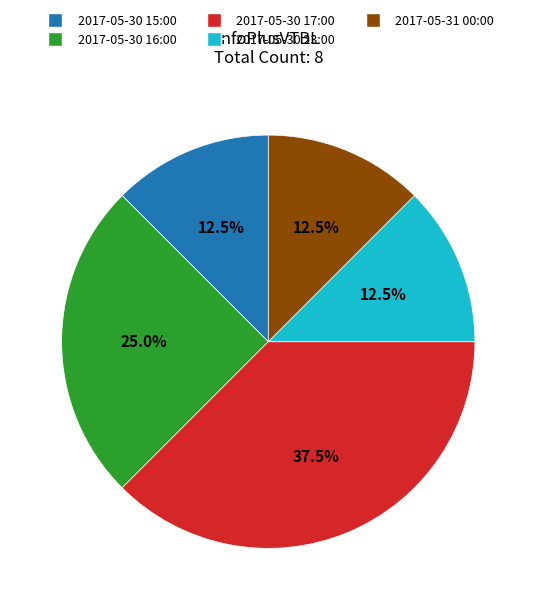

Does 2017-05-30 23:00 account for over 50% of the chart?

No